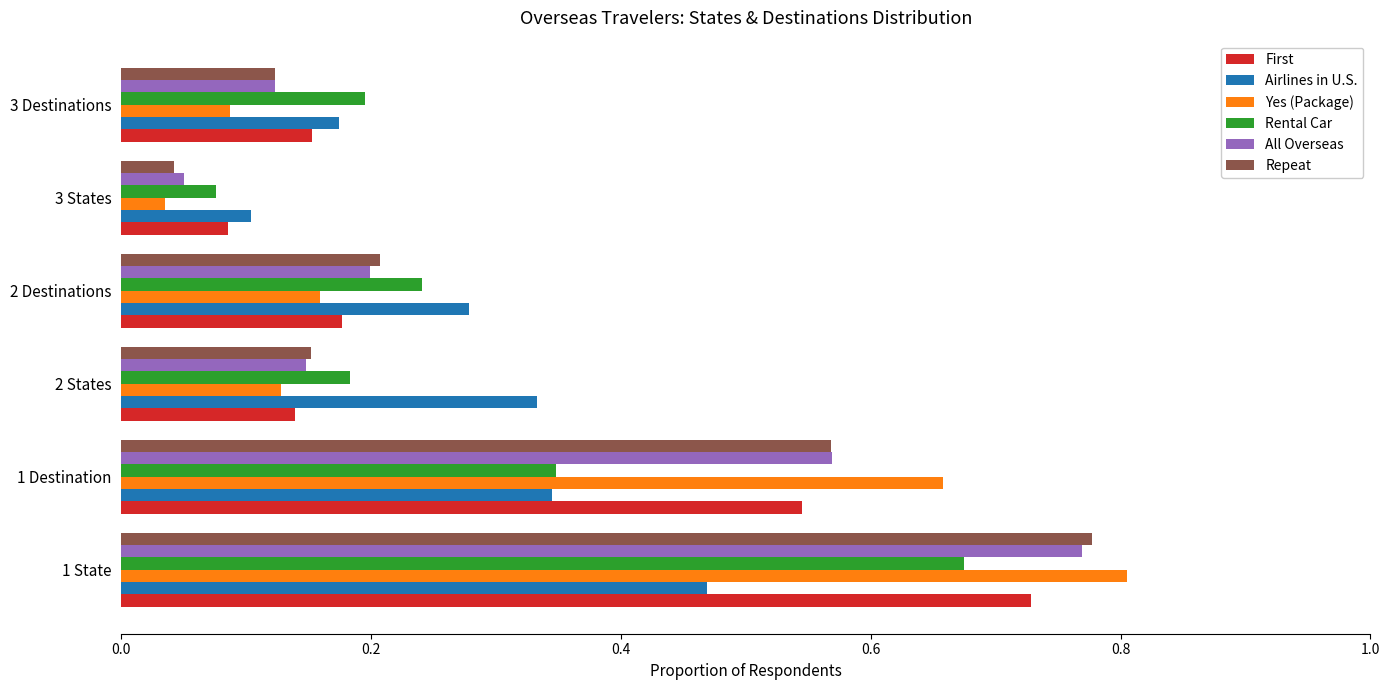

The First series shows 0.3 at 1 State. True or false?

False